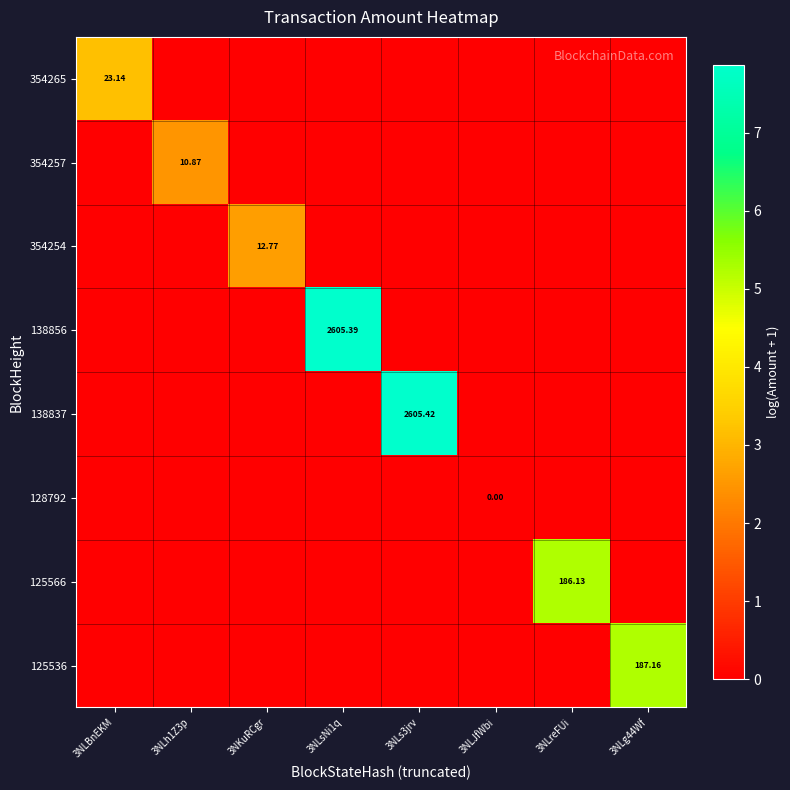

Which series has the largest total across all categories?

138837